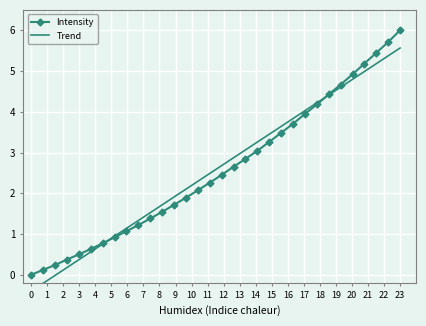

How many intersections are there between Trend and Intensity?

2